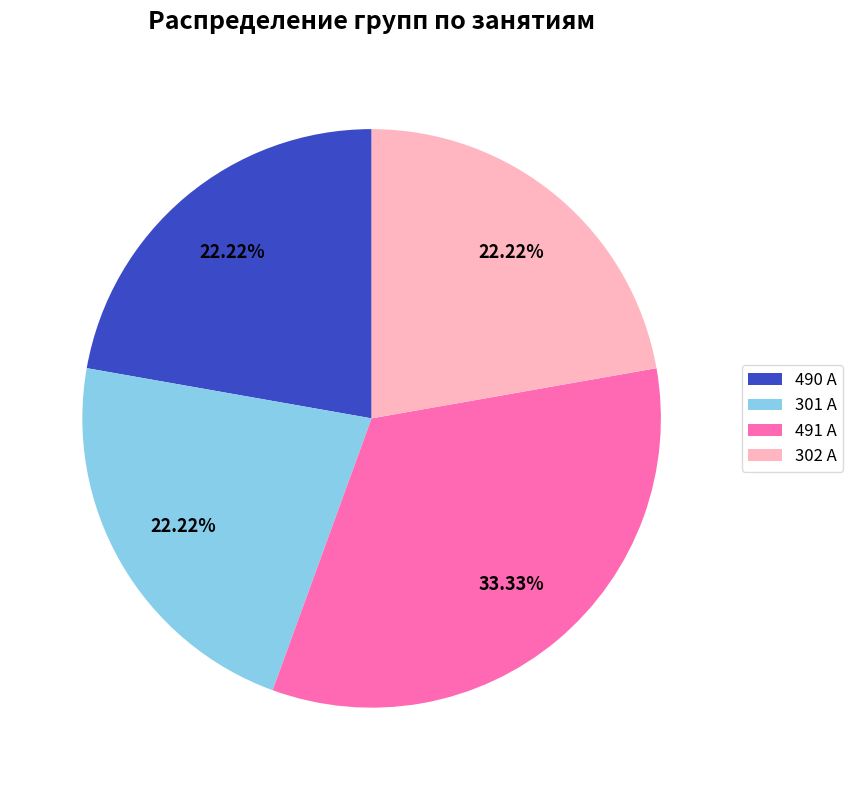

Does 490 А account for over 50% of the chart?

No